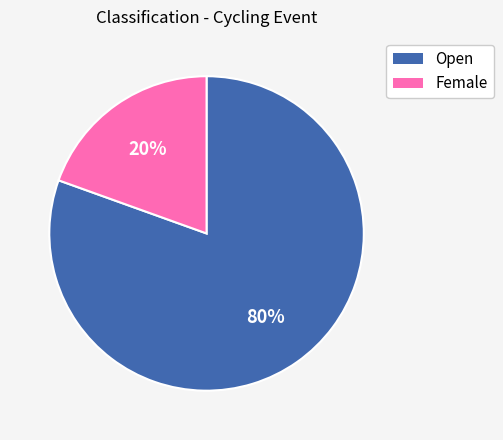

What is the ratio of the value at Female to the value at Open?

0.2